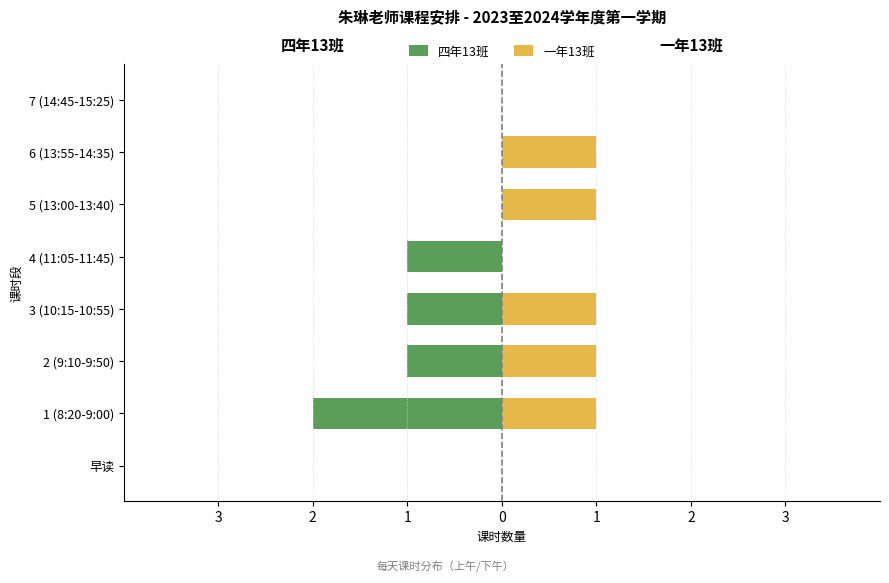

The value of 一年13班 at 5 (13:00-13:40) is 1. True or false?

False